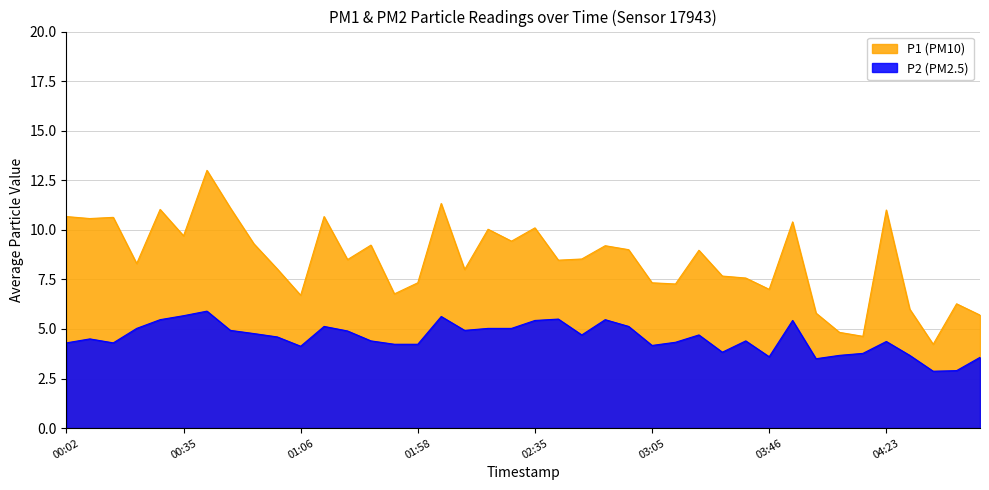

At 03:05, list the series in order from largest to smallest.

P1 (PM10), P2 (PM2.5)